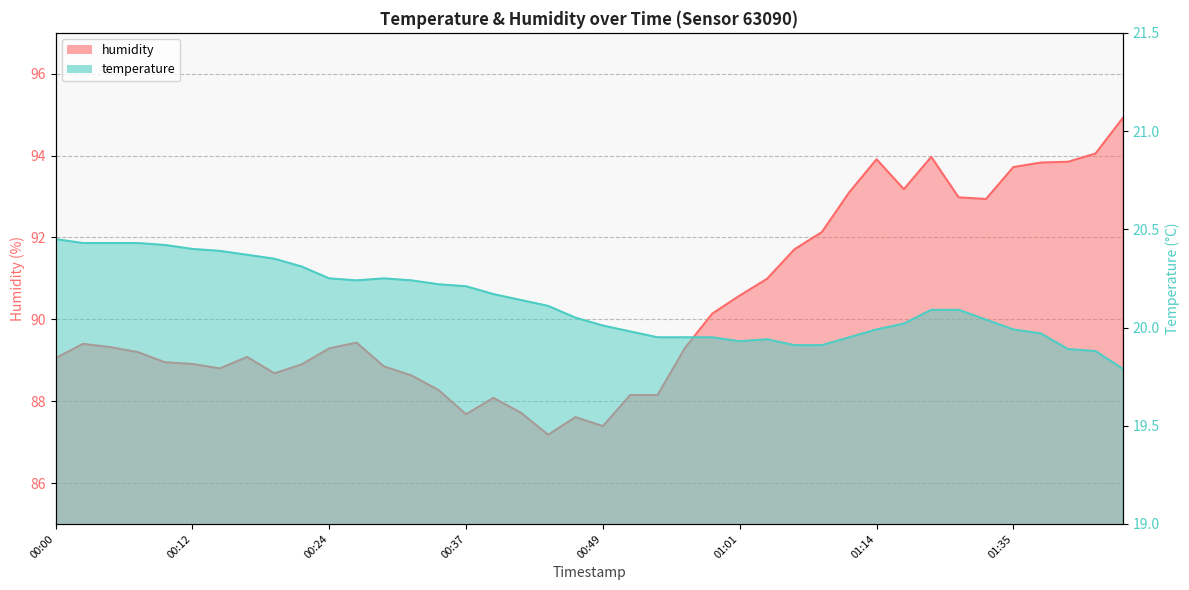

Which series has the largest total across all categories?

humidity